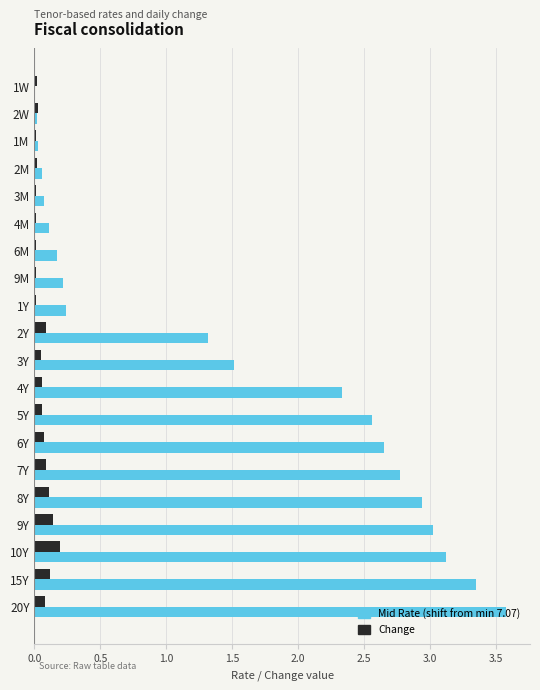

Which label corresponds to the largest value in the chart?

20Y